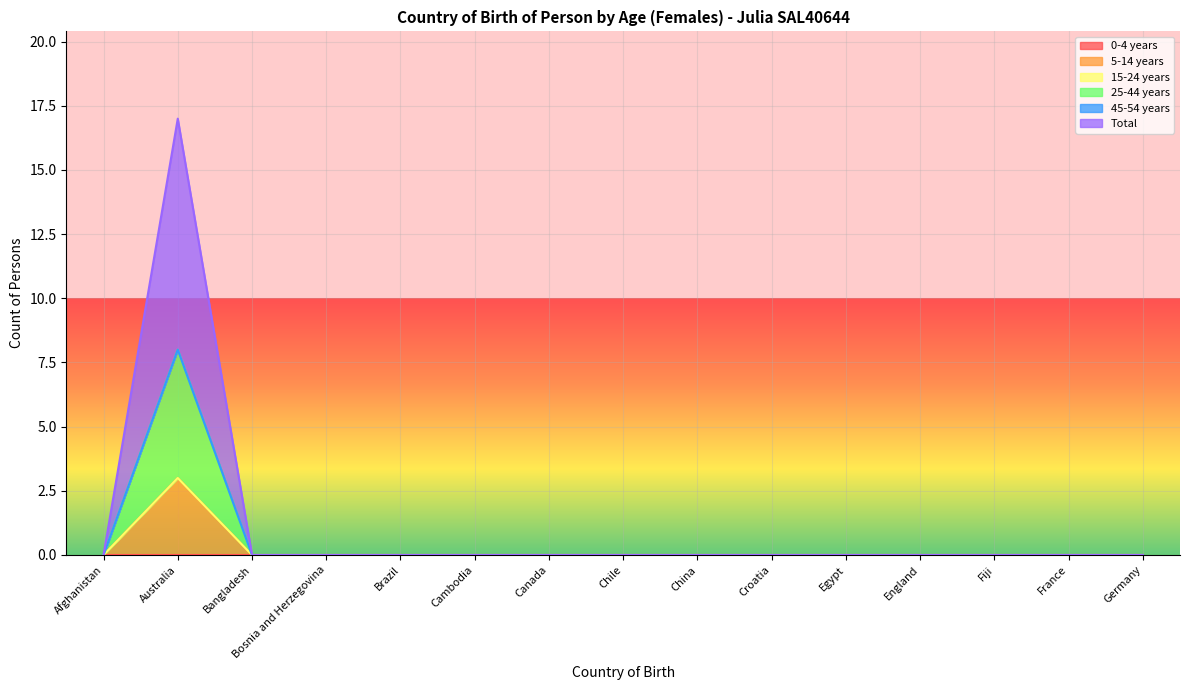

In 5-14 years, how many points are higher than both neighbors (excluding endpoints)?

1